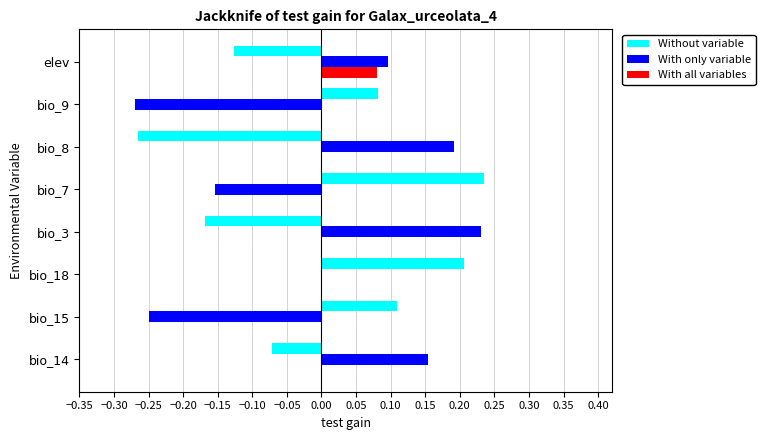

At which label does With all variables reach its peak?

elev